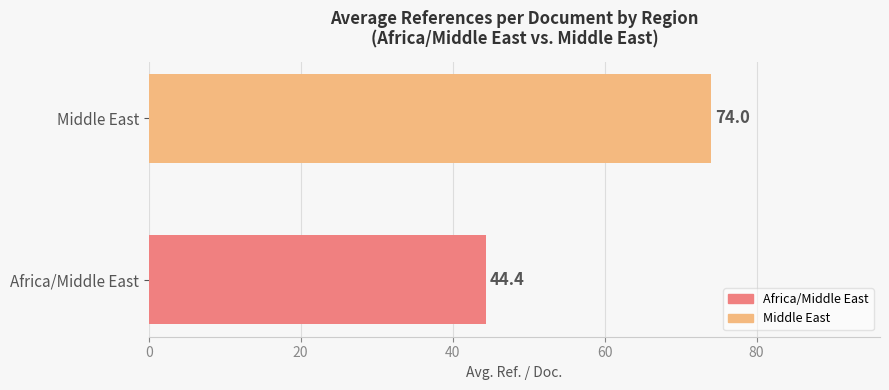

Are the bars grouped side by side (vs. stacked)?

No